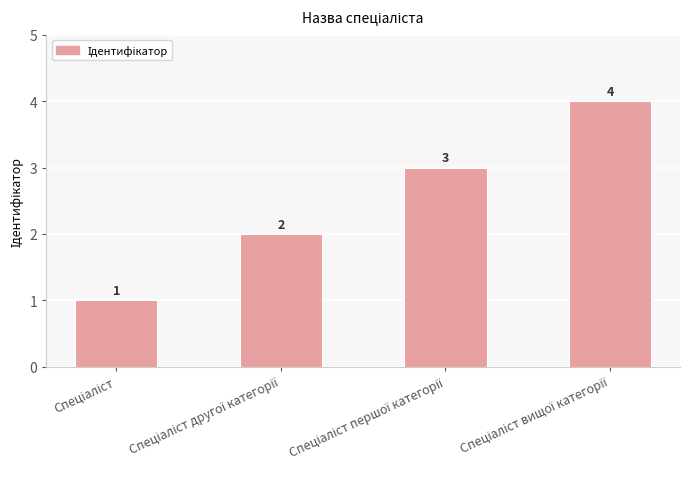

What is the sum of all values?

10